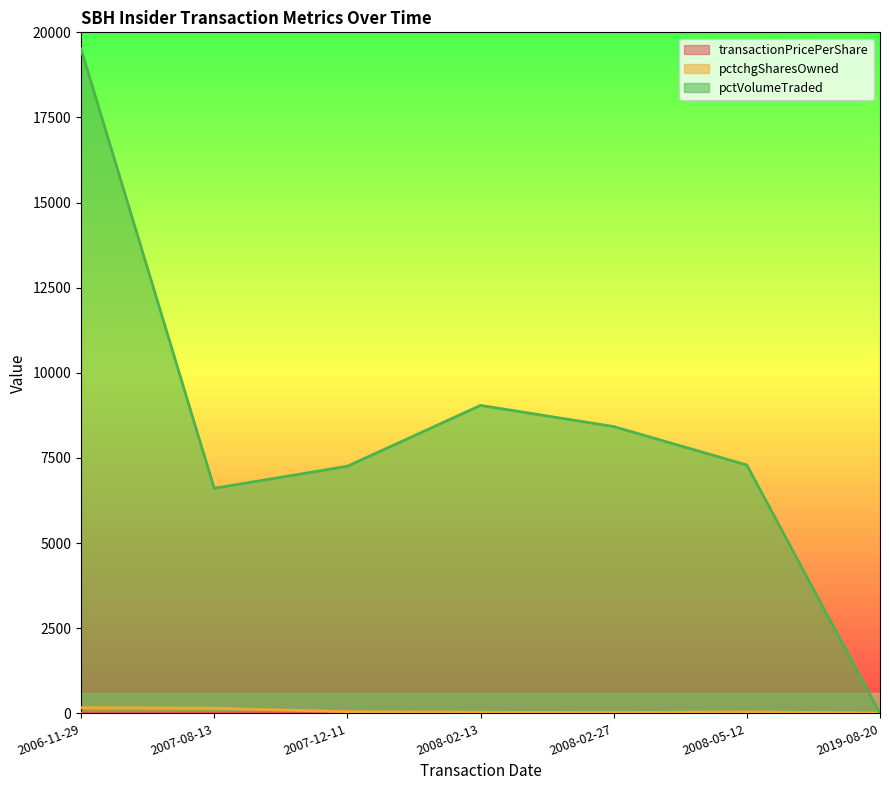

What is the sum of the pctchgSharesOwned values at 2019-08-20 and 2008-05-12?

56.0